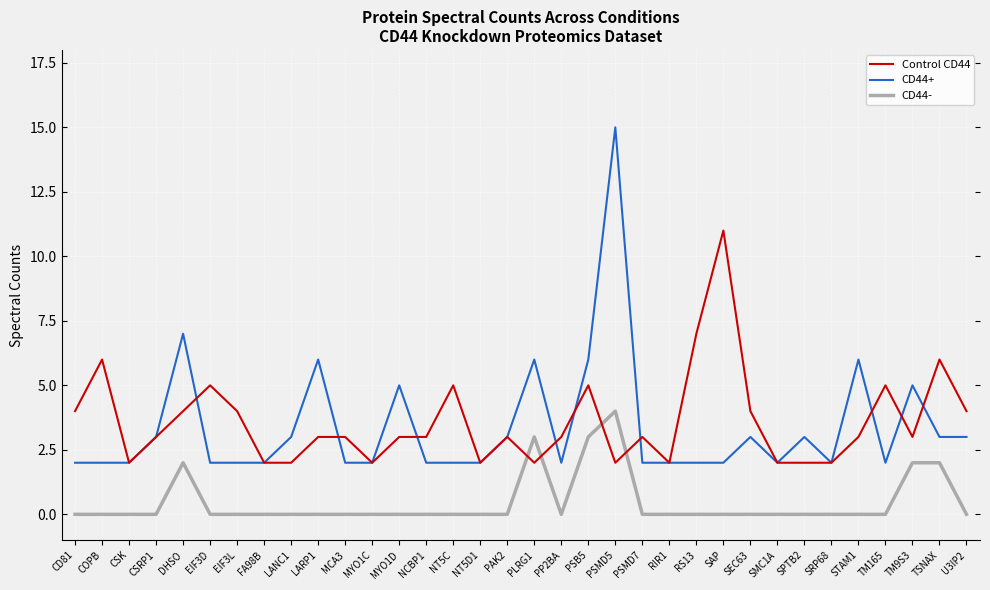

Reading left to right, list all the values displayed in this chart.

CD44-: 0	0	0	0	2	0	0	0	0	0	0	0	0	0	0	0	0	3	0	3	4	0	0	0	0	0	0	0	0	0	0	2	2	0
CD44+: 2	2	2	3	7	2	2	2	3	6	2	2	5	2	2	2	3	6	2	6	15	2	2	2	2	3	2	3	2	6	2	5	3	3
Control CD44: 4	6	2	3	4	5	4	2	2	3	3	2	3	3	5	2	3	2	3	5	2	3	2	7	11	4	2	2	2	3	5	3	6	4